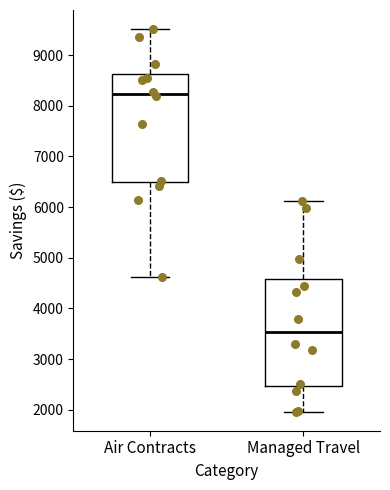

Where is the upper edge of the box for Managed Travel on the y-axis? The values are not printed on the chart, so give them approximately, as read against the axis.

4600